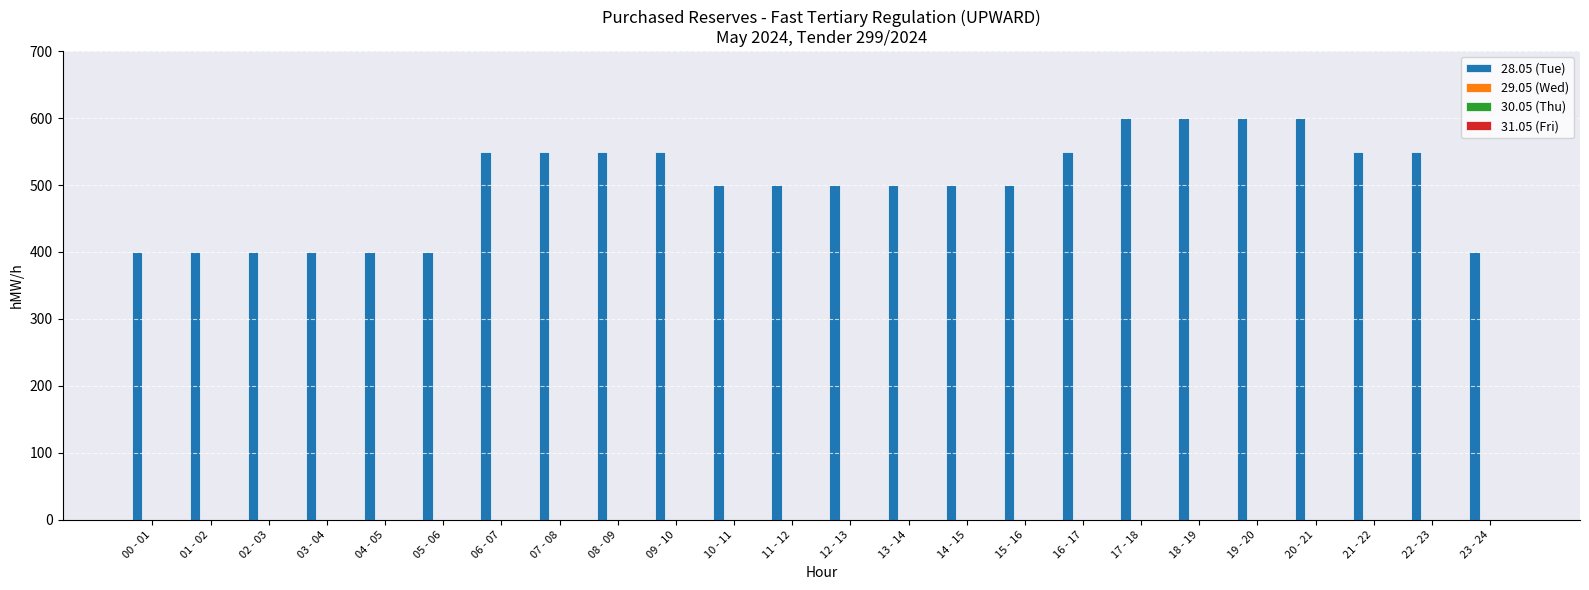

What is the difference between the maximum and second lowest values?

200